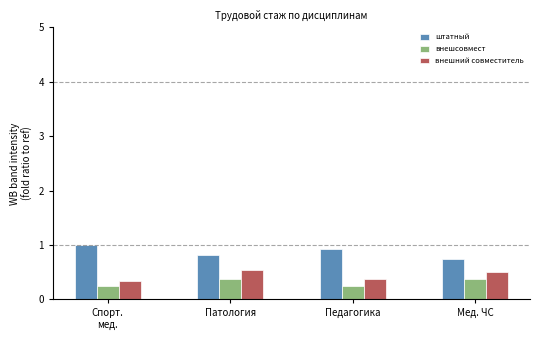

What are all the series names shown in the legend?

штатный, внешсовмест, внешний совместитель